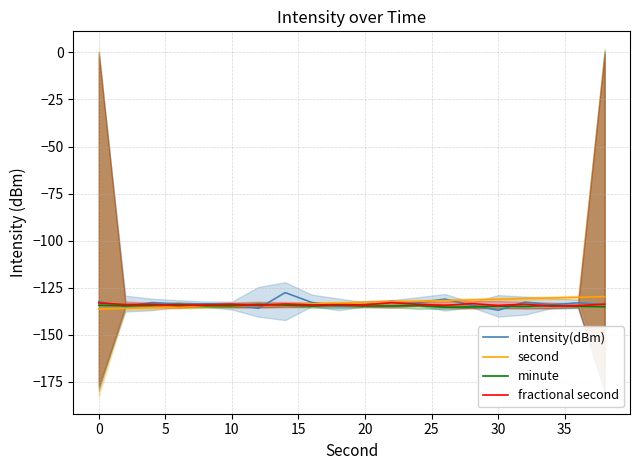

What is the highest value of the fractional second series?

-132.9